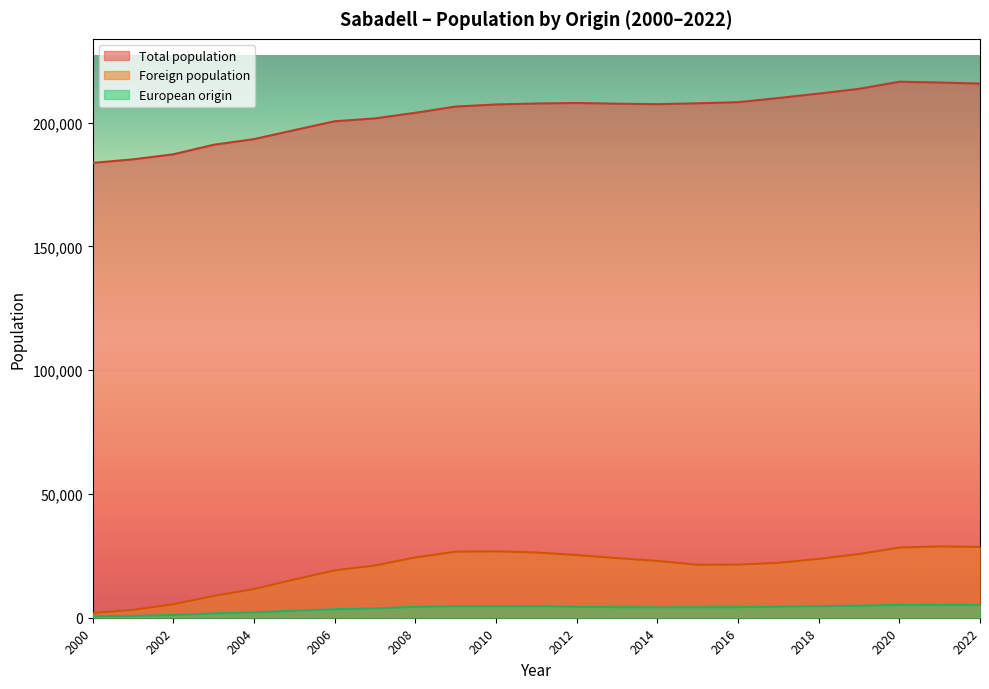

True or false: European origin and Total population intersect in this chart.

False